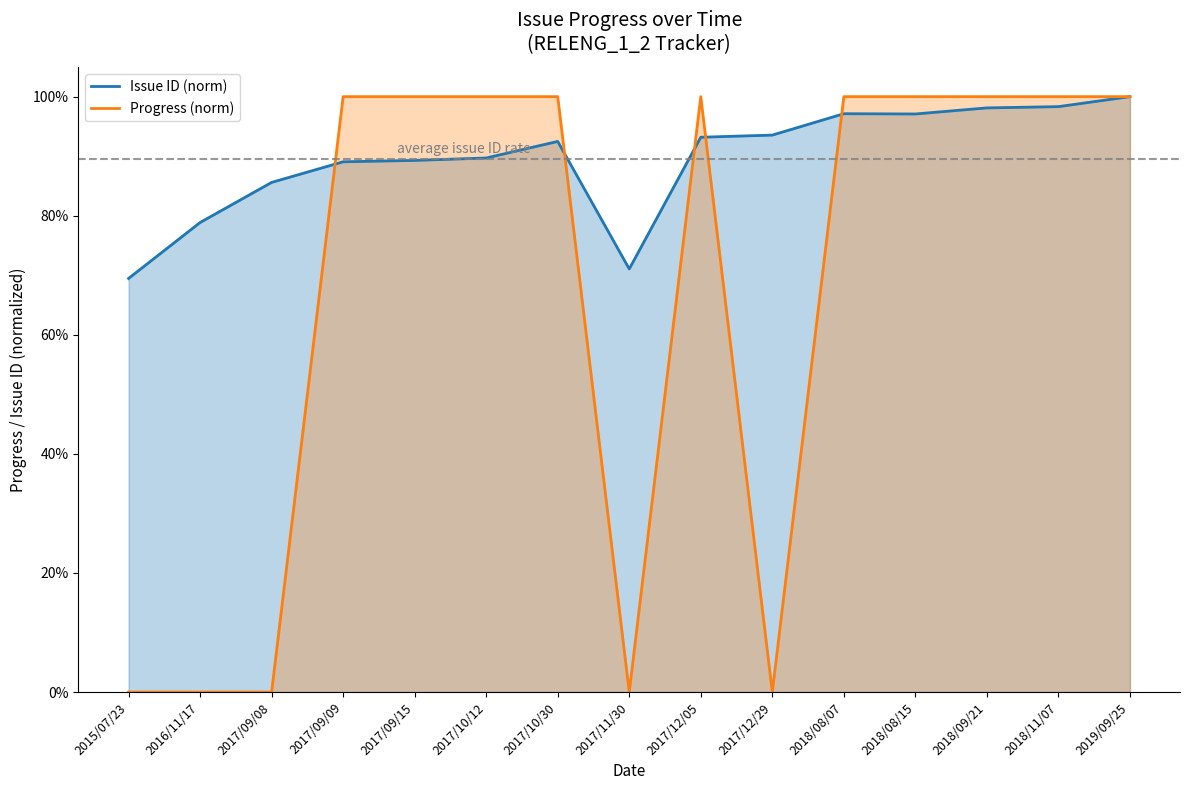

Reading left to right, transcribe all the data shown in this chart.

Issue ID (norm): 2015/07/23=0.7	2016/11/17=0.8	2017/09/08=0.9	2017/09/09=0.9	2017/09/15=0.9	2017/10/12=0.9	2017/10/30=0.9	2017/11/30=0.7	2017/12/05=0.9	2017/12/29=0.9	2018/08/07=1.0	2018/08/15=1.0	2018/09/21=1.0	2018/11/07=1.0	2019/09/25=1.0
Progress (norm): 2015/07/23=0.0	2016/11/17=0.0	2017/09/08=0.0	2017/09/09=1.0	2017/09/15=1.0	2017/10/12=1.0	2017/10/30=1.0	2017/11/30=0.0	2017/12/05=1.0	2017/12/29=0.0	2018/08/07=1.0	2018/08/15=1.0	2018/09/21=1.0	2018/11/07=1.0	2019/09/25=1.0